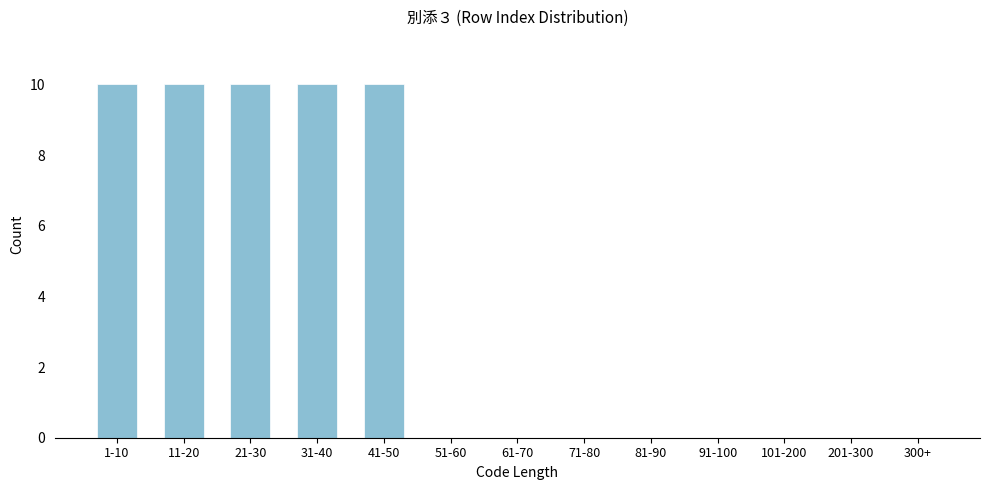

Reading left to right, extract all data points from this chart.

1-10=10	11-20=10	21-30=10	31-40=10	41-50=10	51-60=0	61-70=0	71-80=0	81-90=0	91-100=0	101-200=0	201-300=0	300+=0